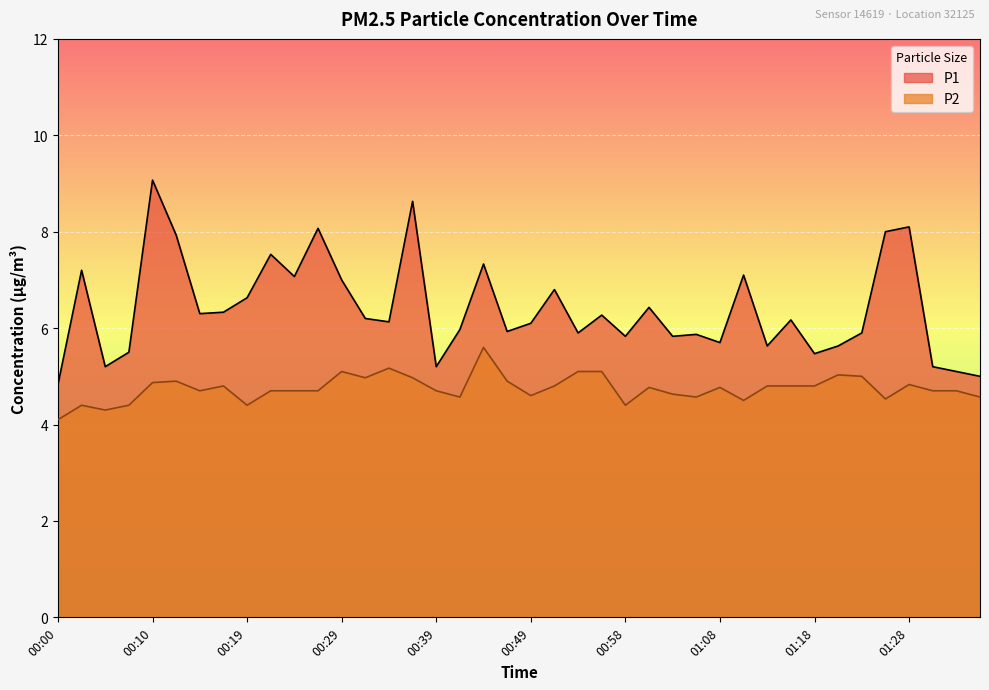

What is the lowest value of the P2 series?

4.1